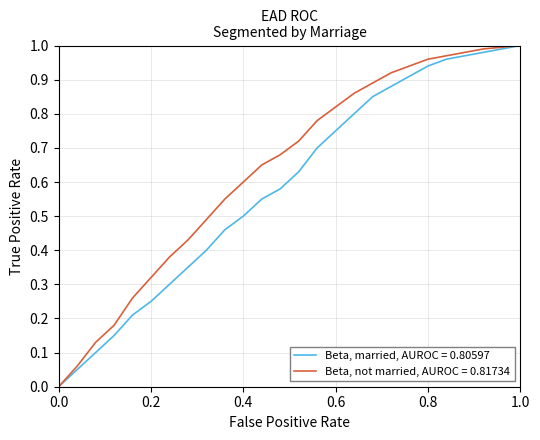

List the series in order of their overall mean, lowest first.

Beta, married, AUROC = 0.80597, Beta, not married, AUROC = 0.81734